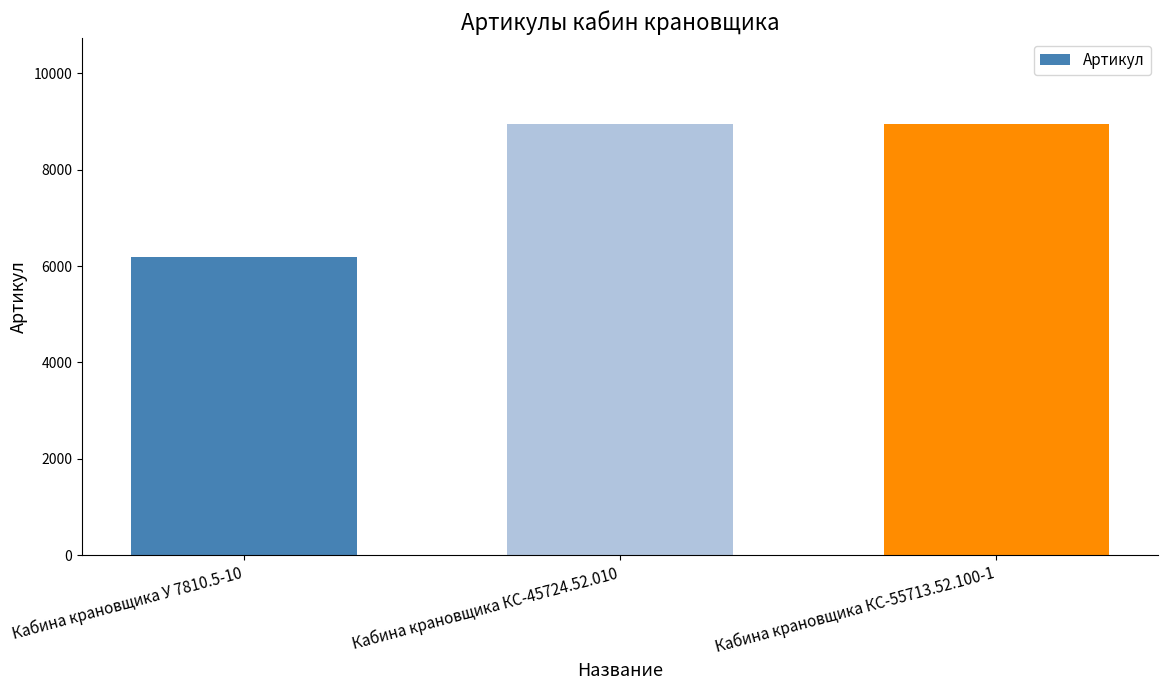

The value at Кабина крановщика КС-45724.52.010 is 3165. True or false?

False